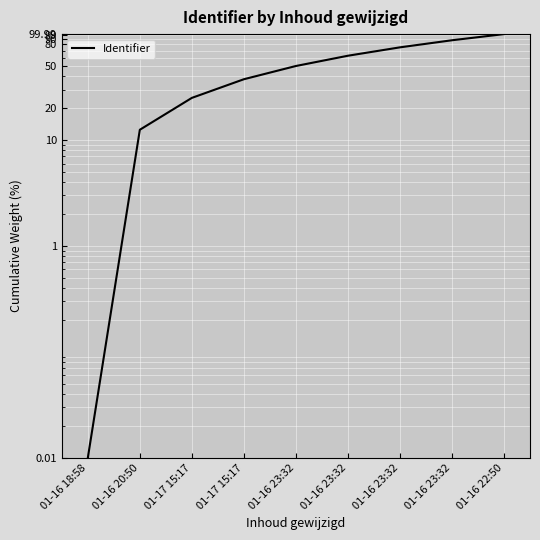

Which label corresponds to the largest value in the chart?

01-16 22:50